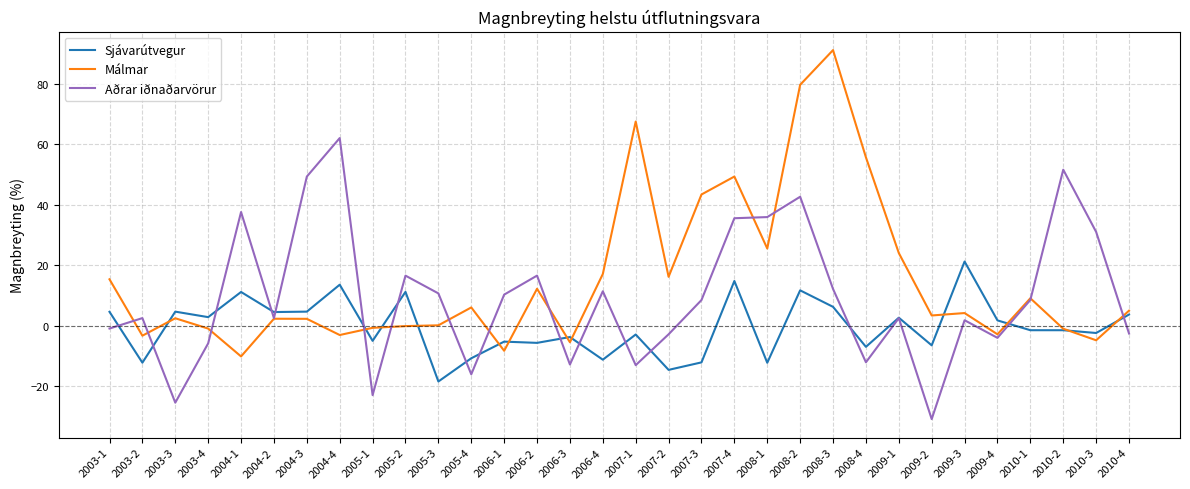

True or false: Aðrar iðnaðarvörur and Sjávarútvegur cross at least once.

True